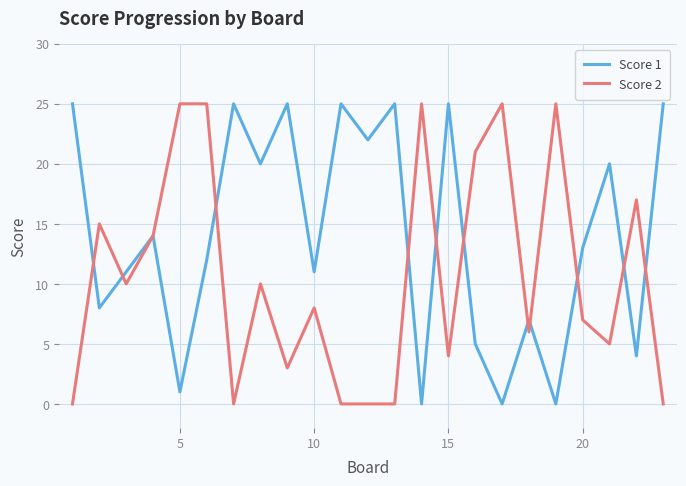

Which series has the largest total across all categories?

Score 1